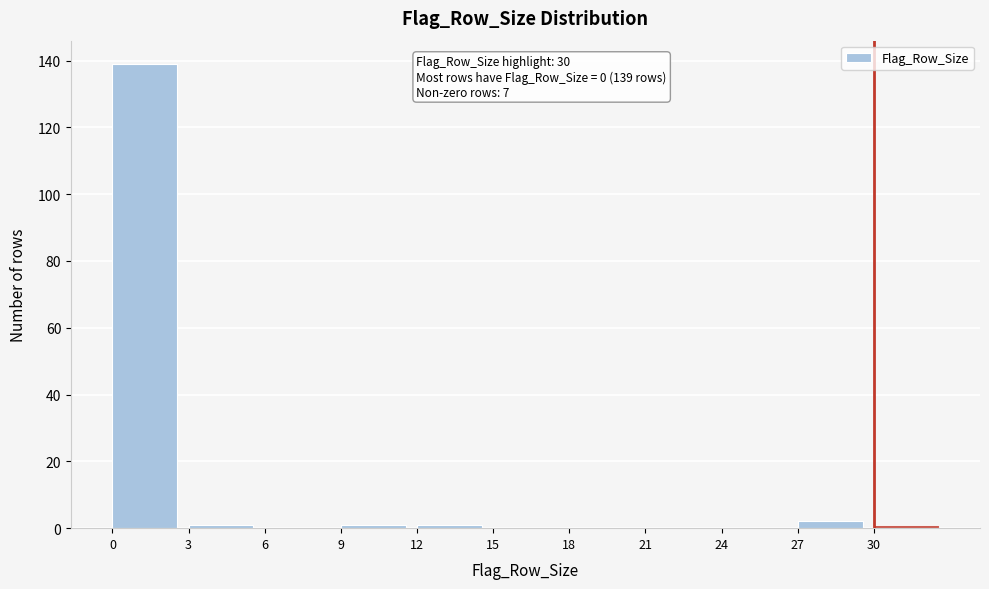

Over which range of the x-axis is the bar tallest?

0 to 3